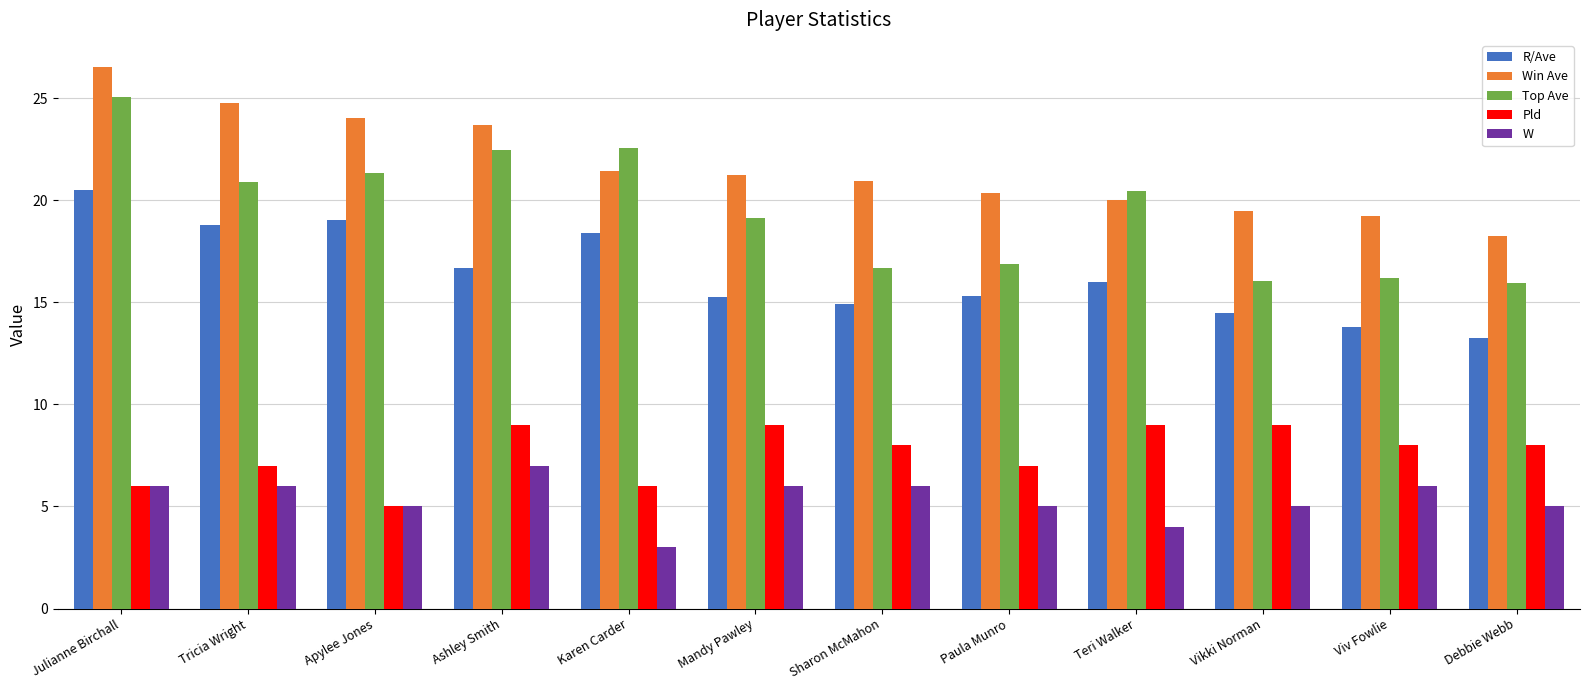

What position from the right is Ashley Smith?

9